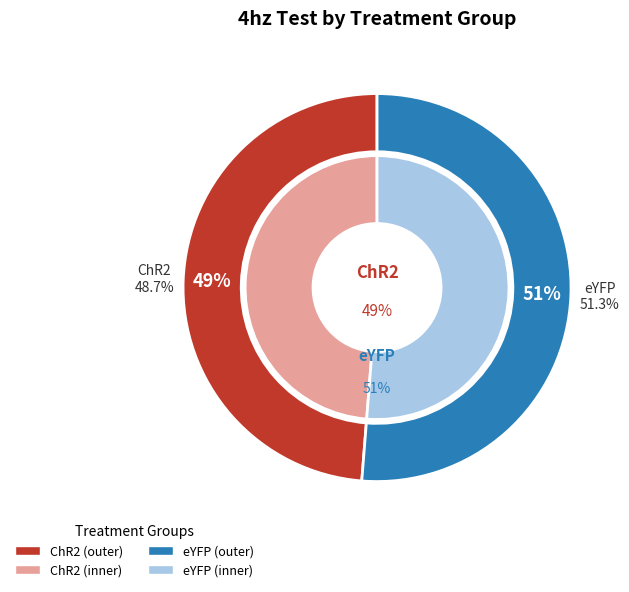

True or false: 5 accounts for 24% of the total.

False